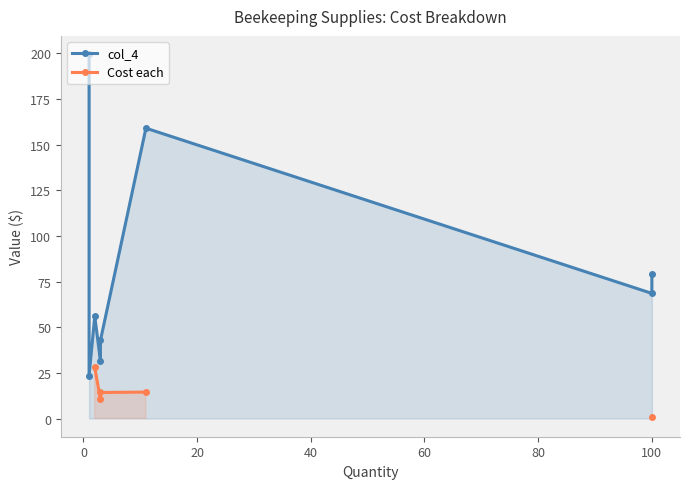

True or false: col_4 has more than 1 points higher than both neighbors.

True